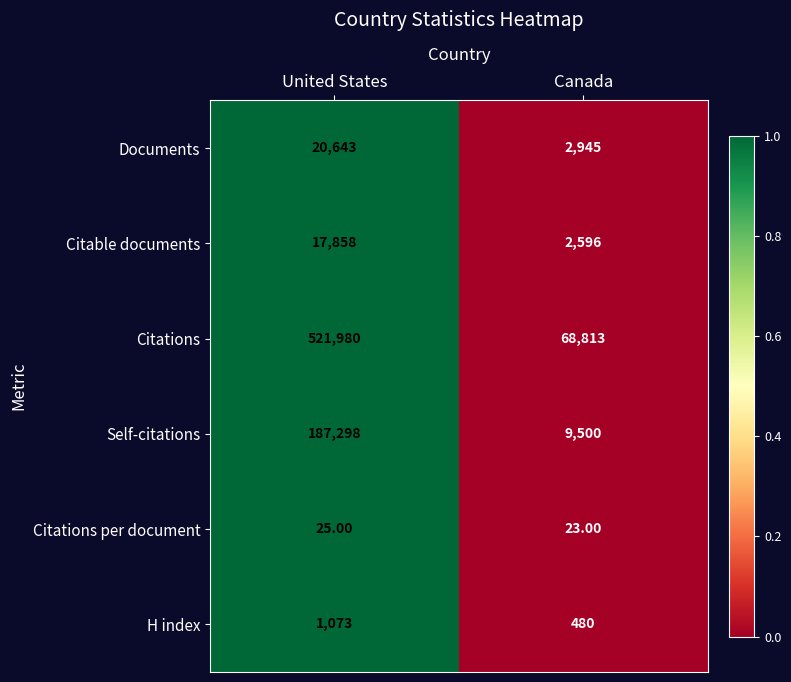

Which label corresponds to the smallest value in the chart?

Canada